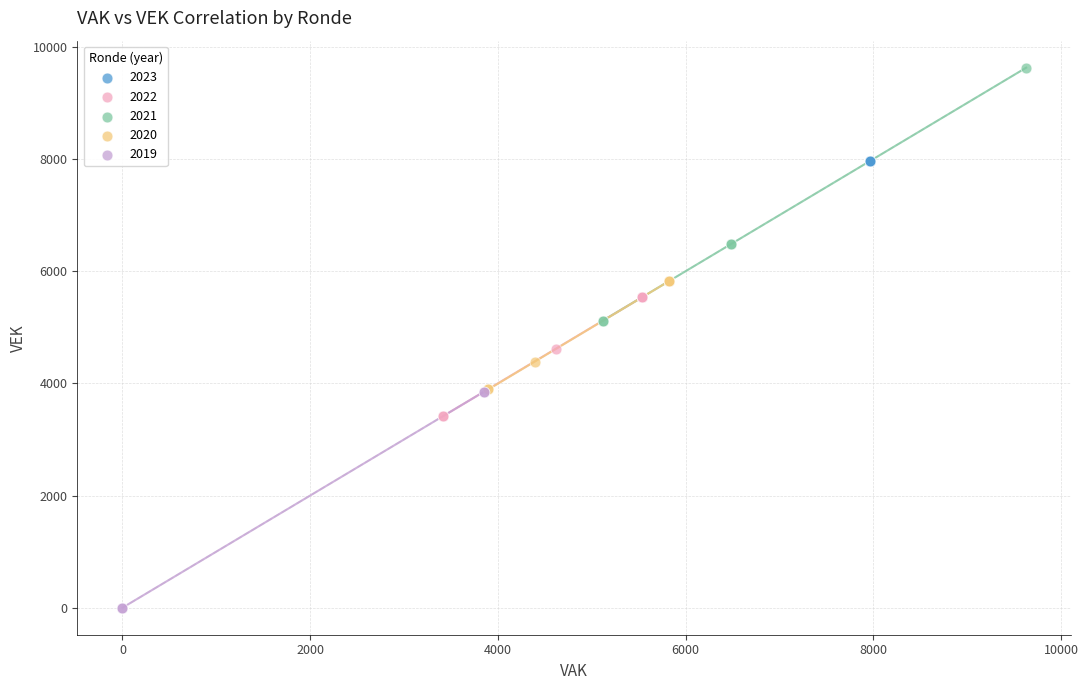

Which series contains the lowest Y value?

2019